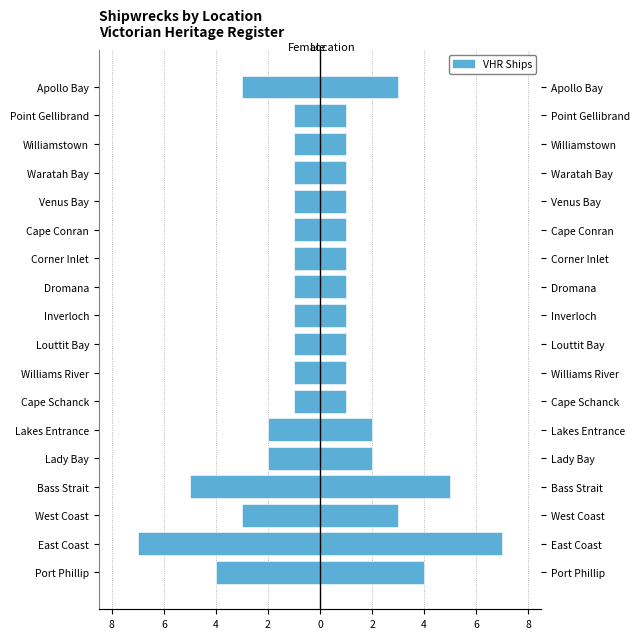

Does the chart contain stacked bars?

No